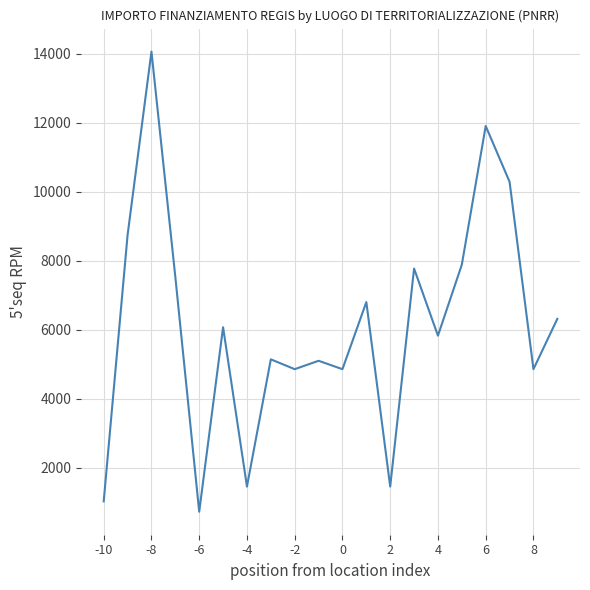

Does the chart have visible grid lines?

Yes